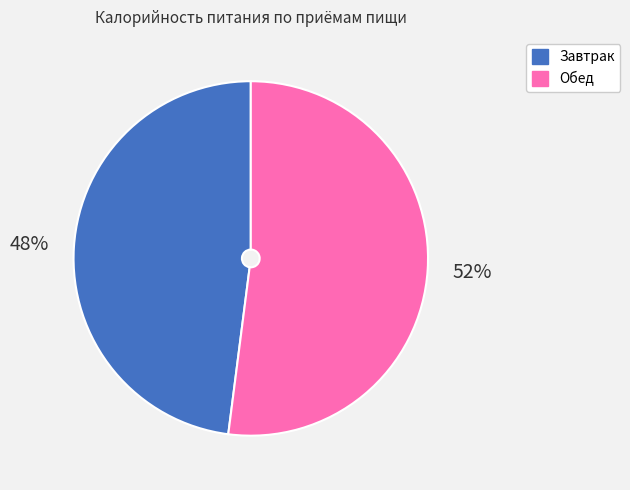

Which has a higher value, Завтрак or Обед?

Обед